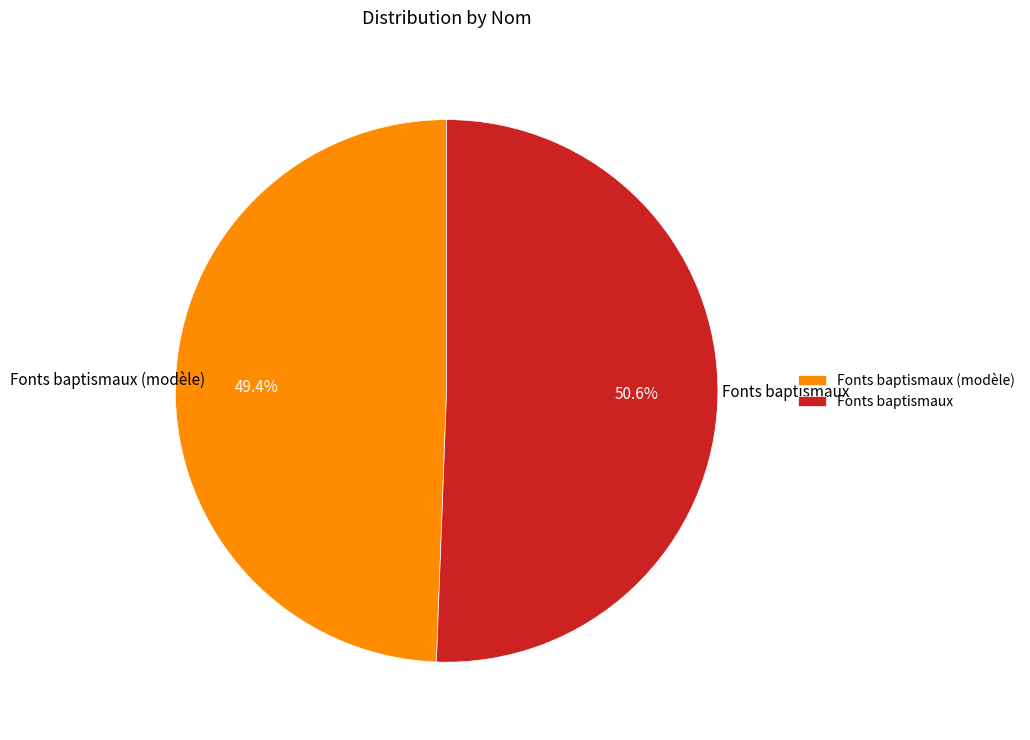

What is the ratio of the value at Fonts baptismaux (modèle) to the value at Fonts baptismaux?

1.0